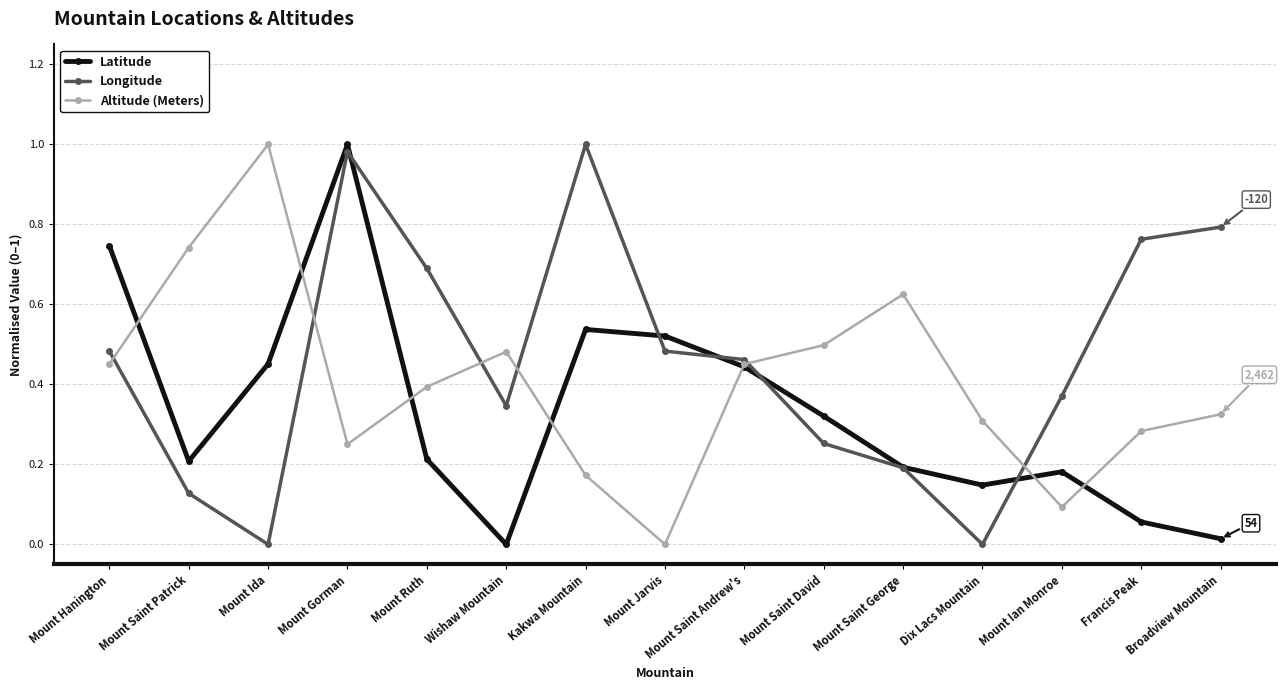

The value of Longitude at Dix Lacs Mountain is 0.0. True or false?

True